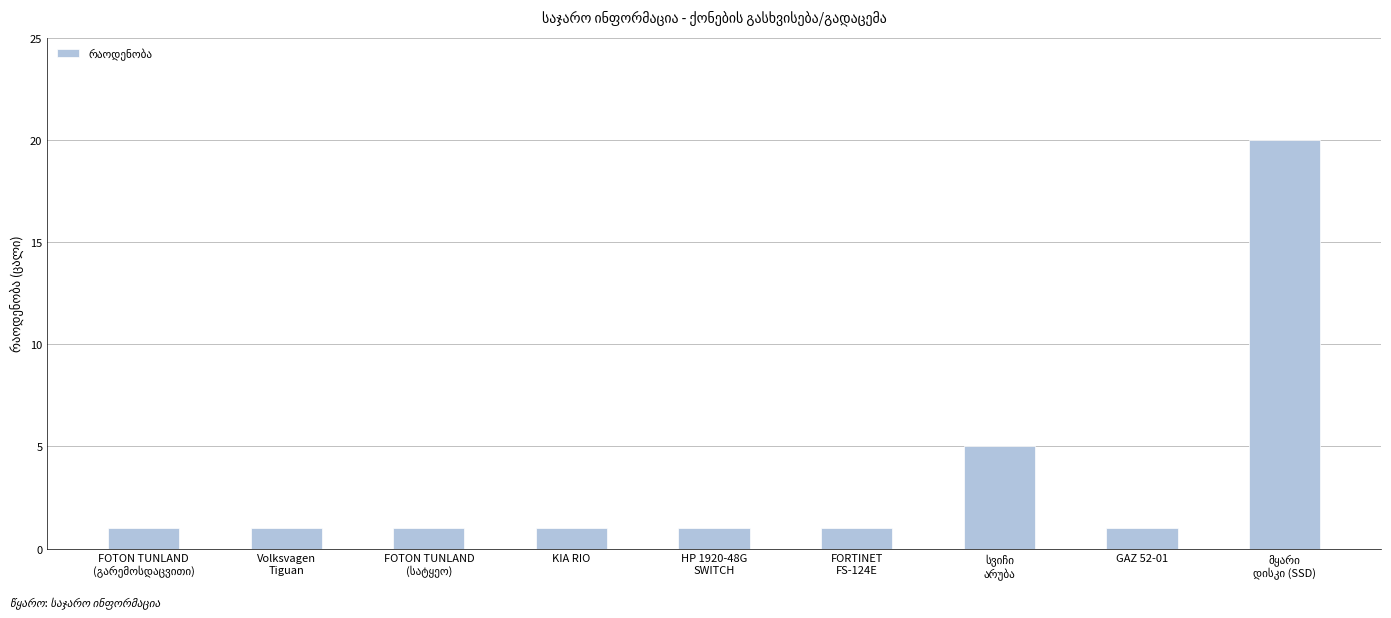

The chart shows a value of 1 at KIA RIO. True or false?

True